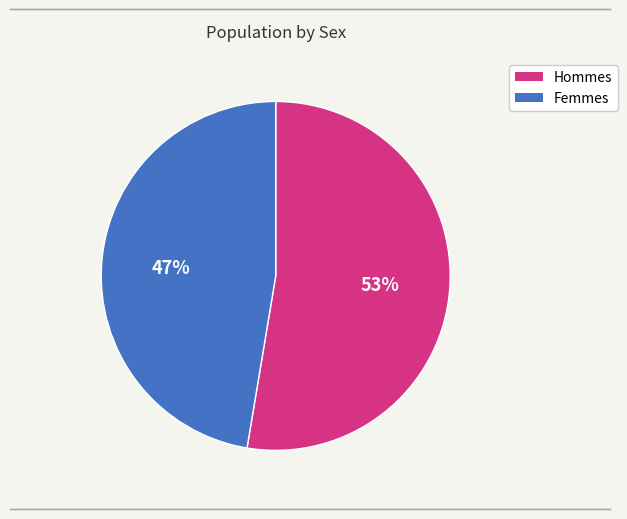

Is there any slice that represents more than half of the pie?

Yes